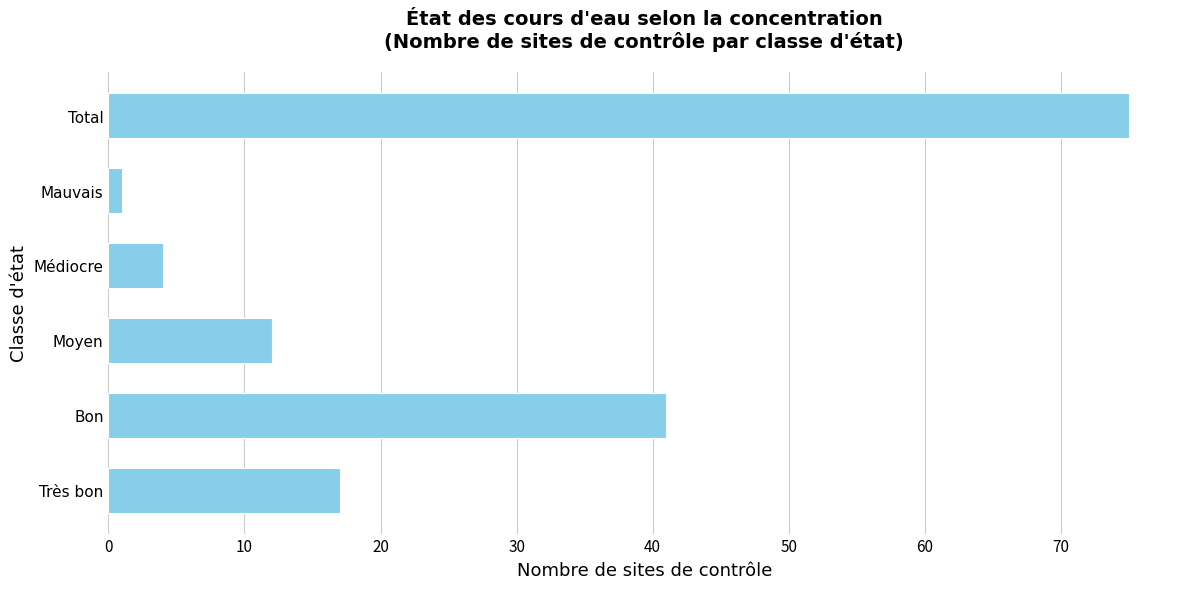

List the labels in order of value, smallest first.

Mauvais, Médiocre, Moyen, Très bon, Bon, Total